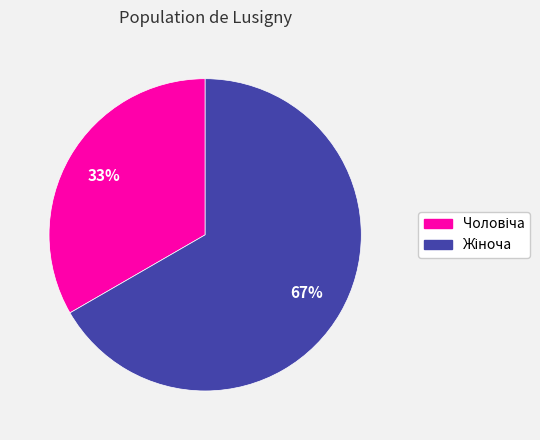

Does any single category account for the majority?

Yes